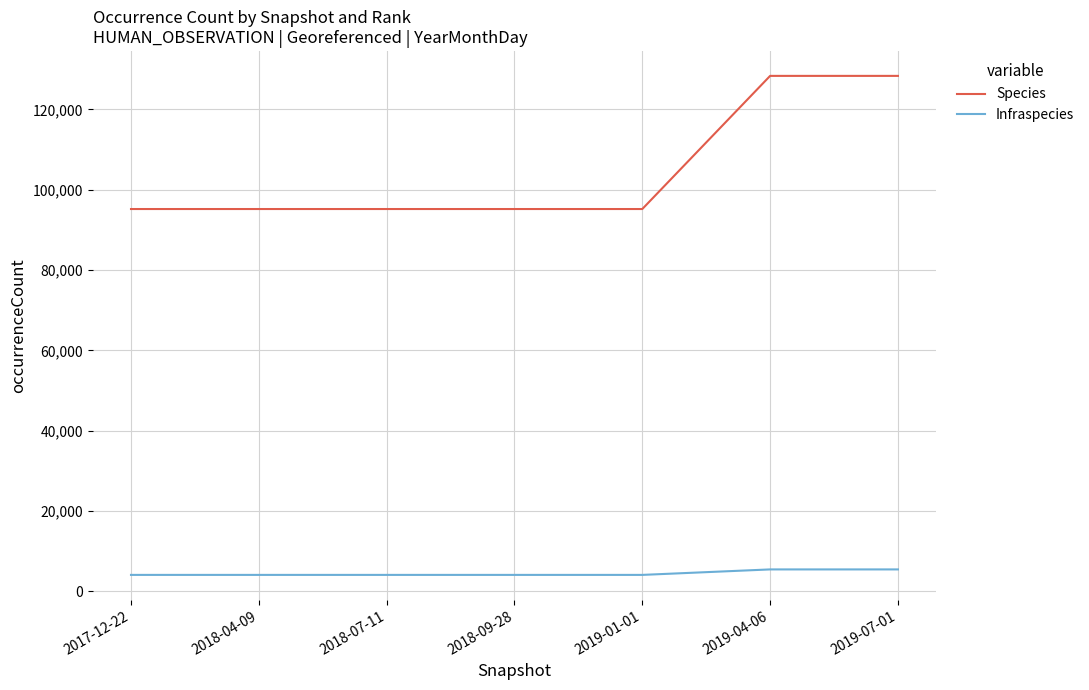

Which series has the largest total across all categories?

Species